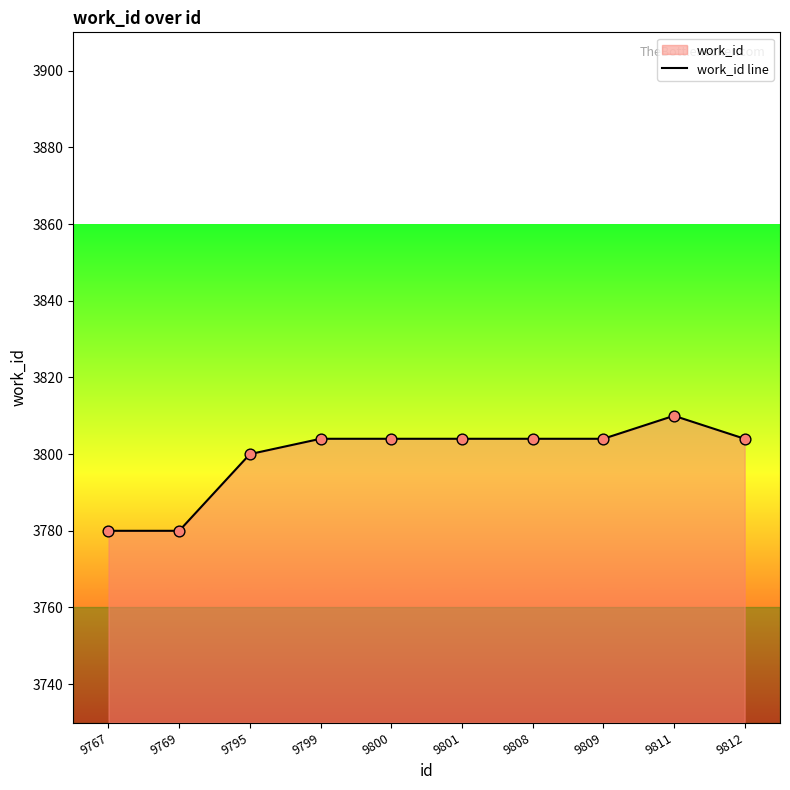

What is the change in value from 9795 to 9800?

+4